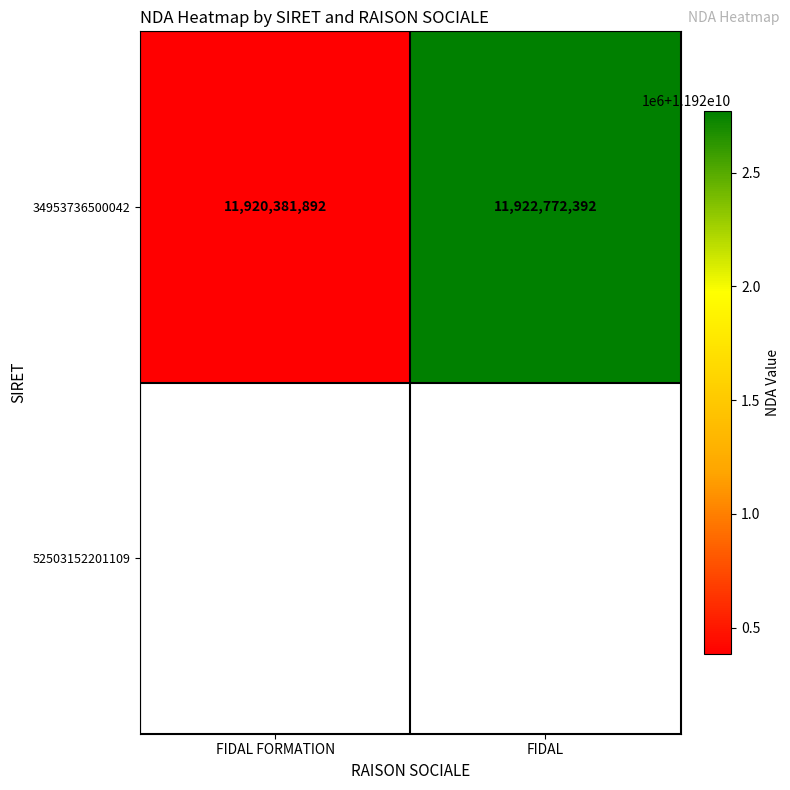

What value does the data have at FIDAL?

11922772392